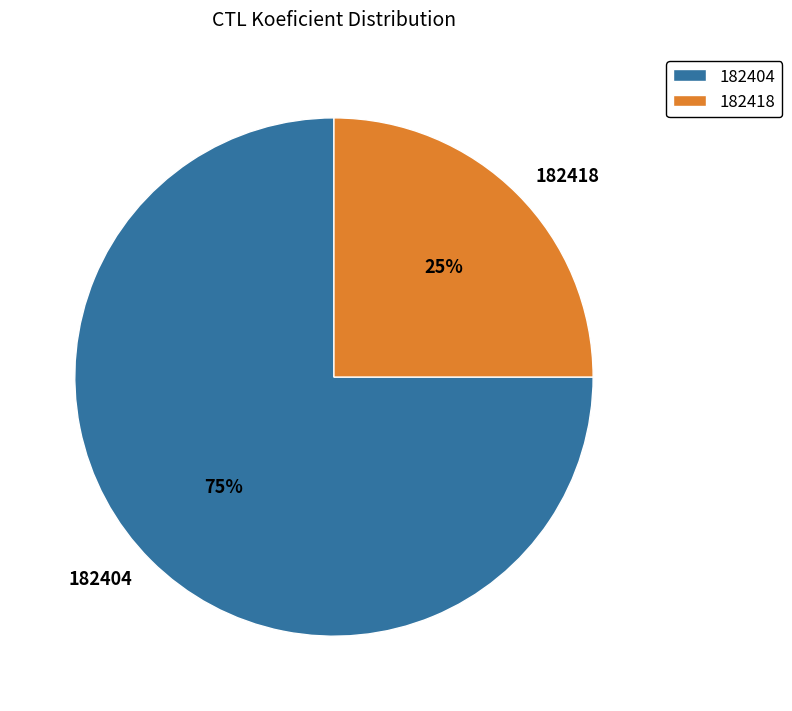

What percentage is the 182404 slice, to the nearest percent?

75%